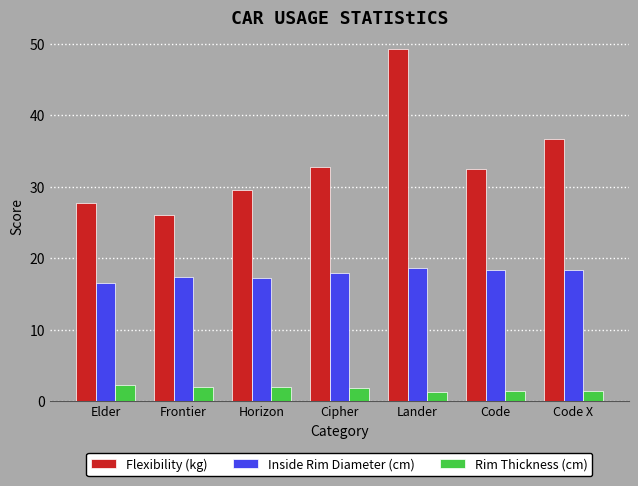

True or false: Inside Rim Diameter (cm) has a value of 10.5 at Cipher.

False